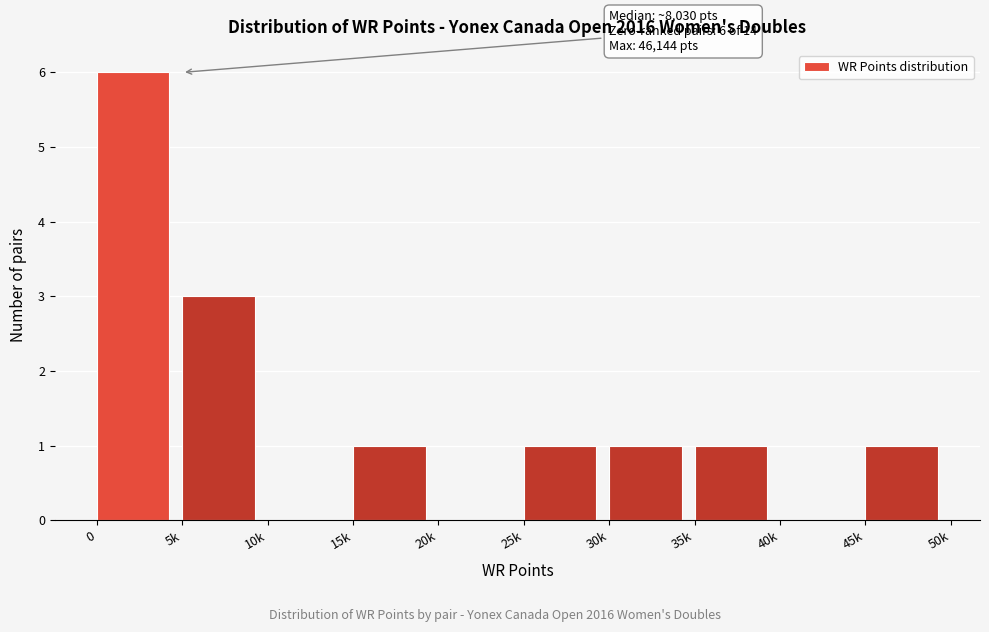

Reading left to right, what are all the values shown in this chart?

0=6	5k=3	10k=0	15k=1	20k=0	25k=1	30k=1	35k=1	40k=0	45k=1